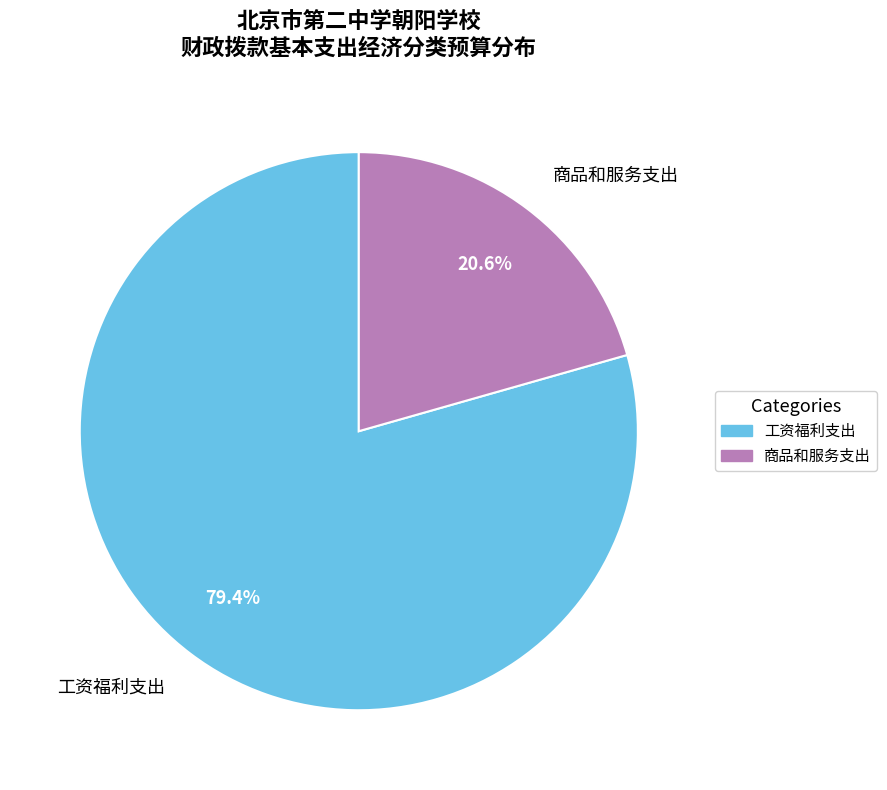

How many slices are in this pie chart?

2